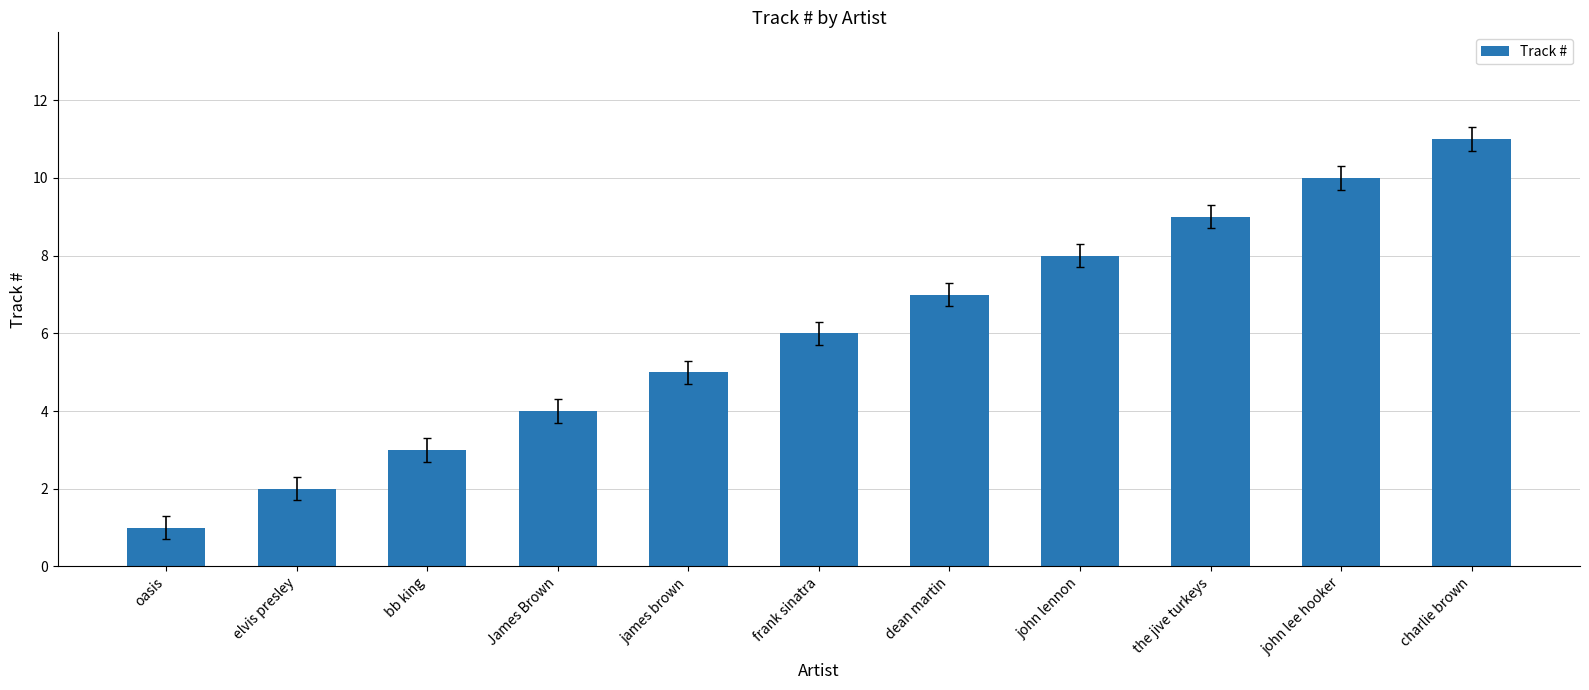

What is the change in value from elvis presley to james brown?

+3